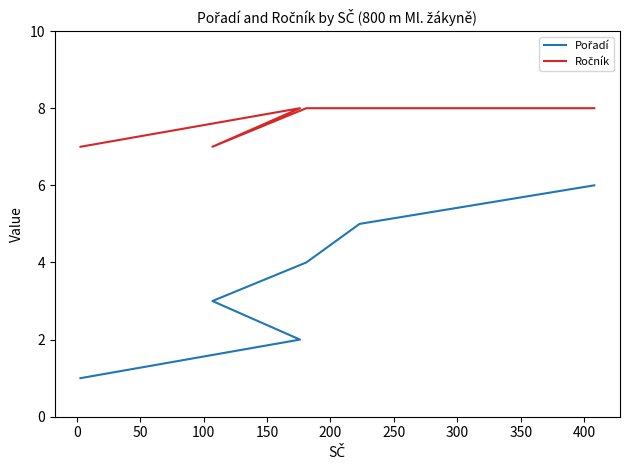

List the series in order of their overall mean, highest first.

Ročník, Pořadí